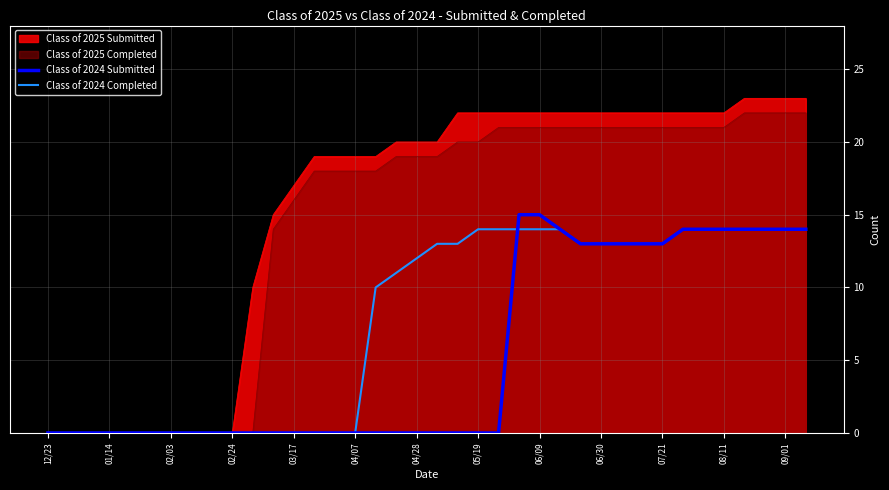

What is the sum of all Class of 2024 Submitted values?

207